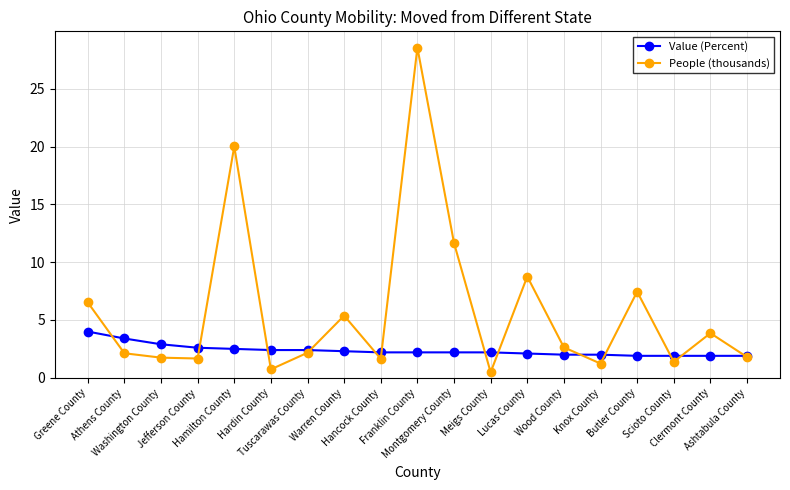

Which series has the widest spread of values?

People (thousands)